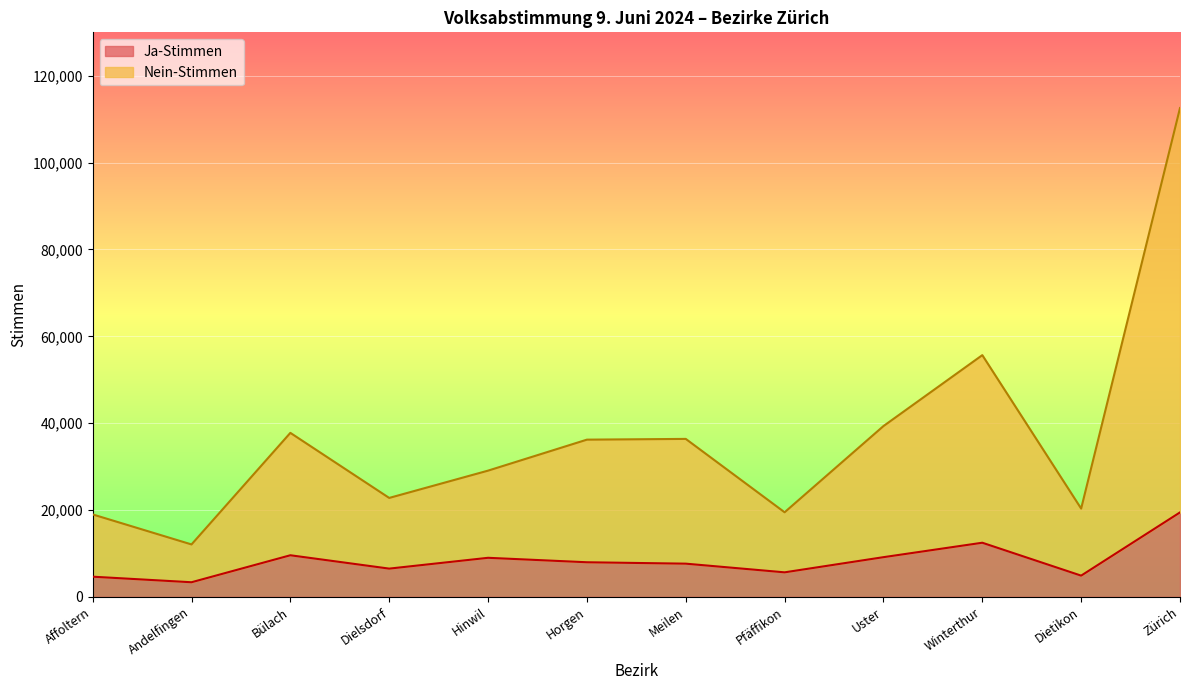

What is the difference between the highest and lowest values at Zürich?

93114